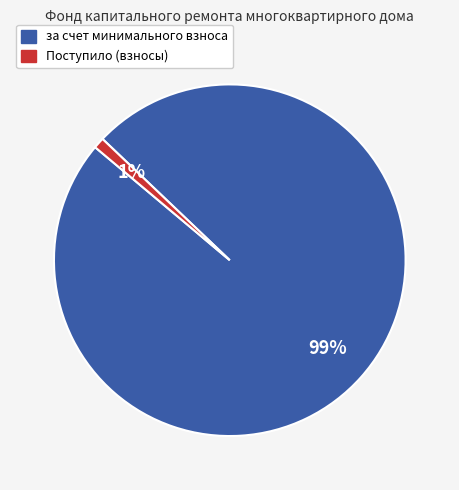

To the nearest percent, what is the average slice percentage?

50%